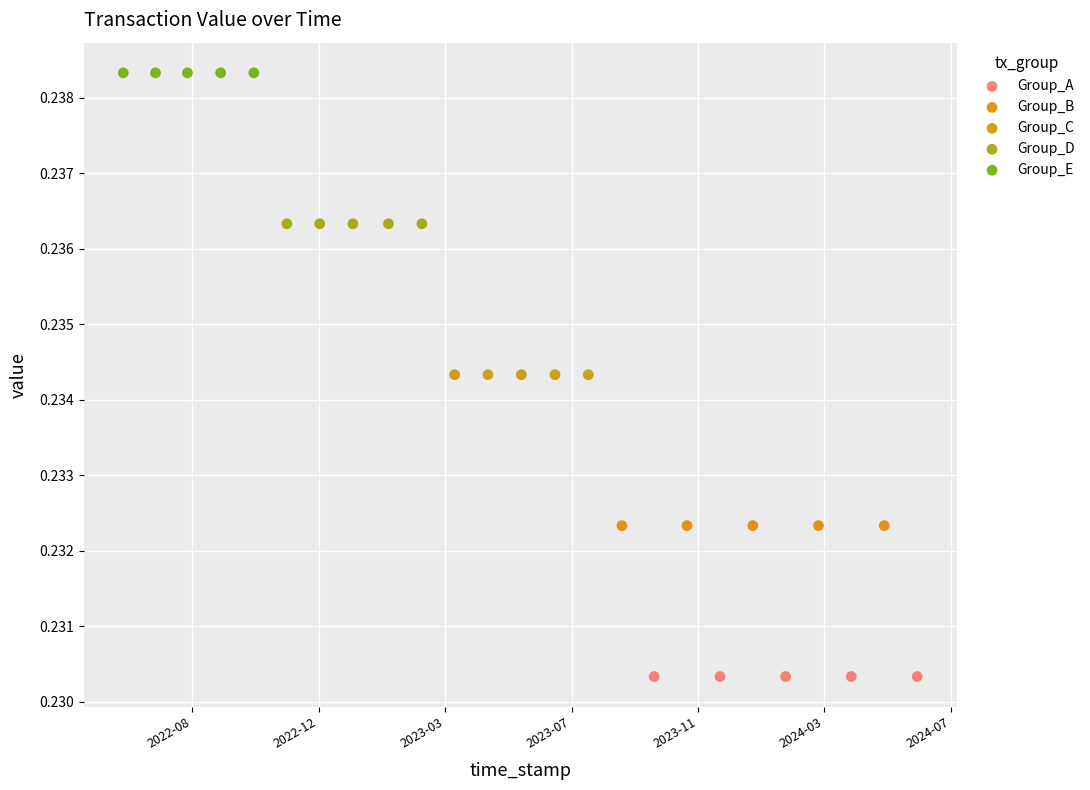

Which series reaches the maximum Y coordinate?

Group_E